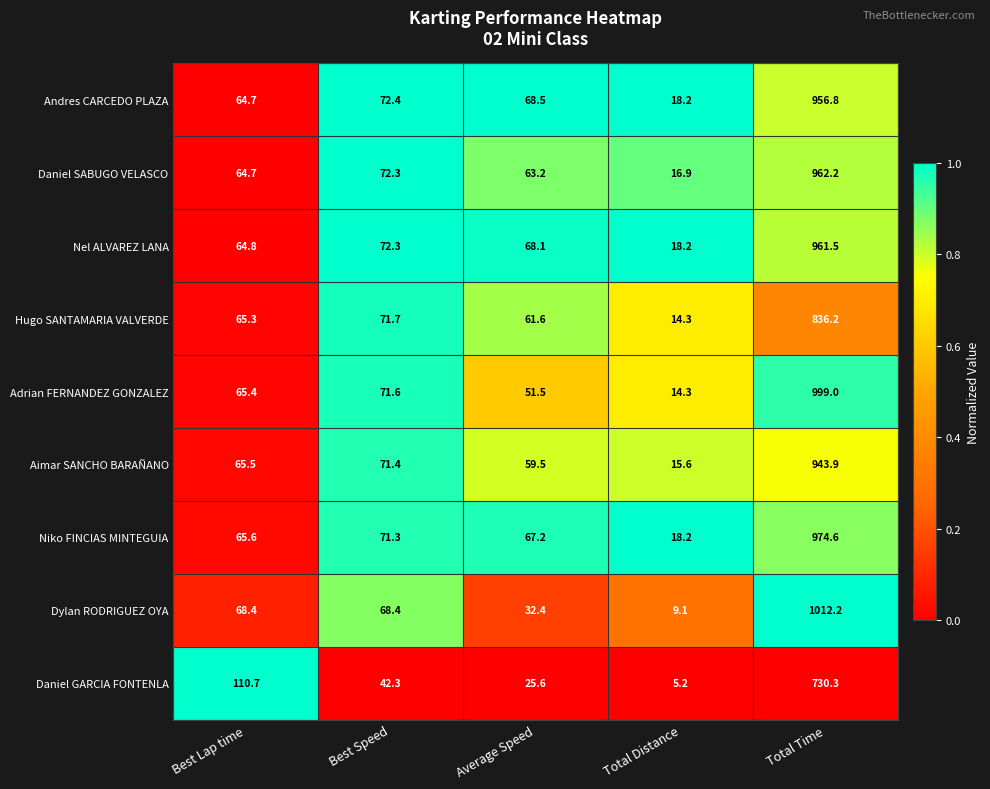

Rank the series by their maximum value, from lowest to highest.

Daniel GARCIA FONTENLA, Hugo SANTAMARIA VALVERDE, Aimar SANCHO BARAÑANO, Andres CARCEDO PLAZA, Nel ALVAREZ LANA, Daniel SABUGO VELASCO, Niko FINCIAS MINTEGUIA, Adrian FERNANDEZ GONZALEZ, Dylan RODRIGUEZ OYA